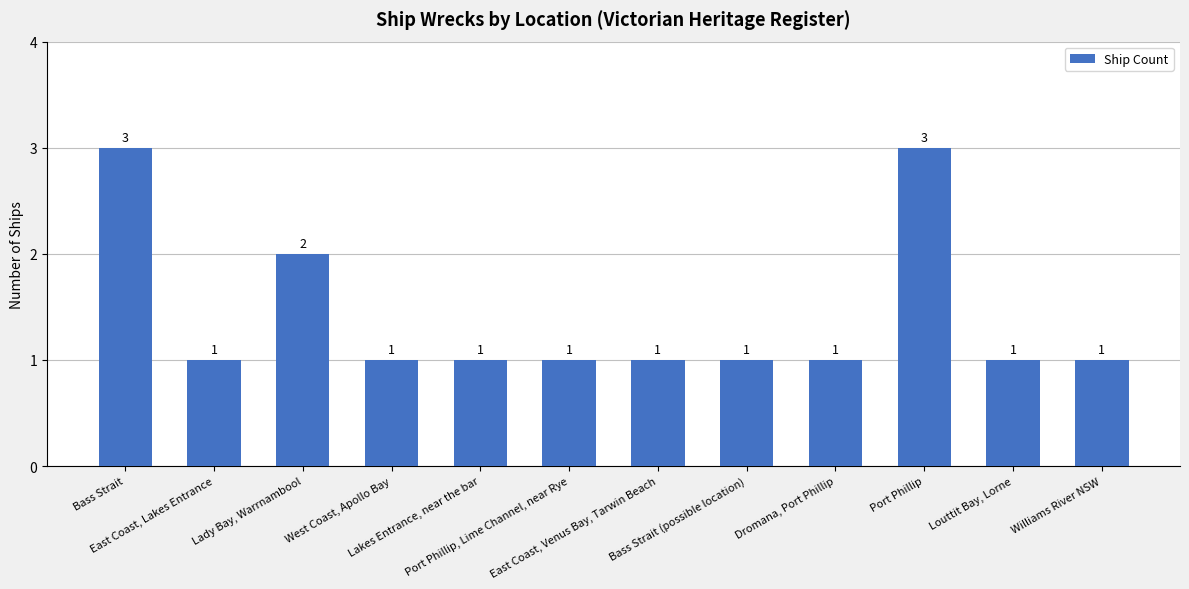

Count the number of values greater than 1.

3